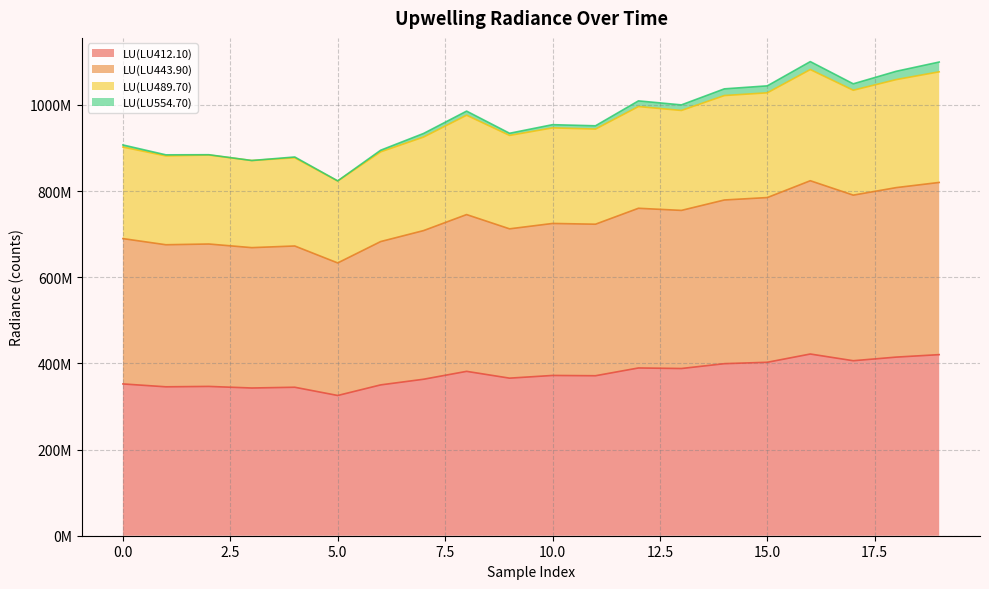

Is it true that LU(LU412.10) equals 225719131 at 15?

False